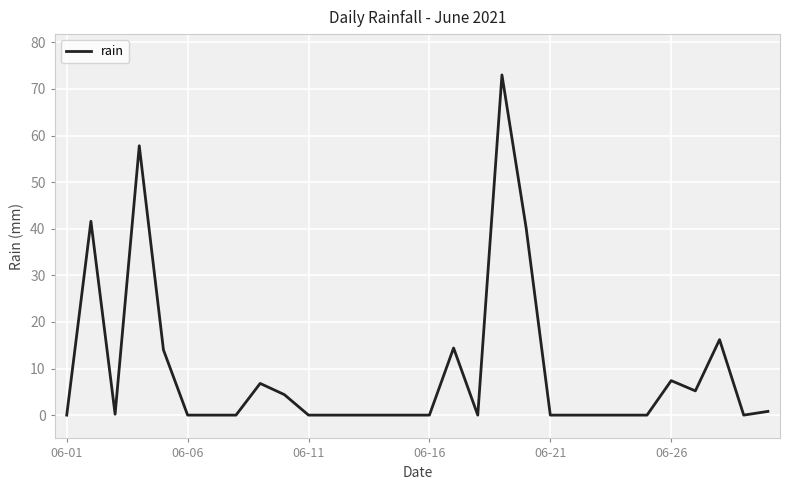

What is the difference between the maximum and minimum values?

73.0